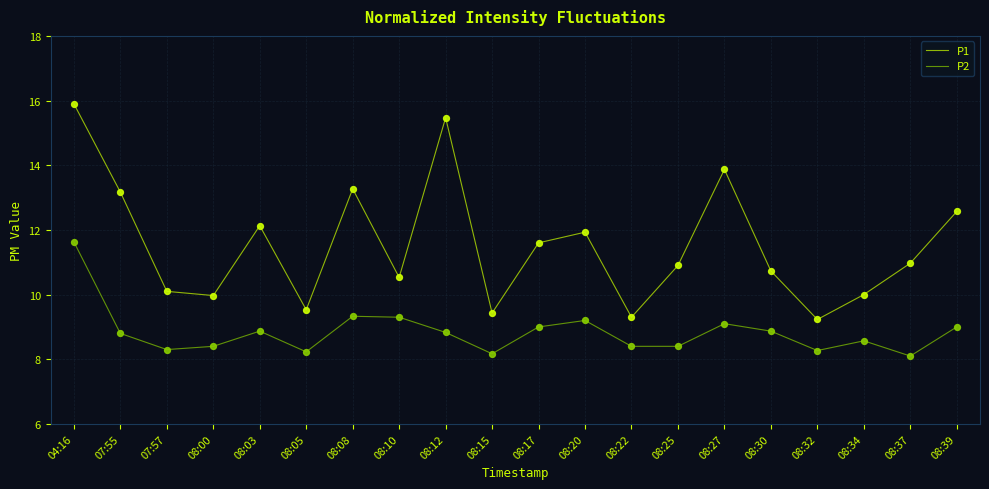

At which category is the sum across all series the highest?

04:16